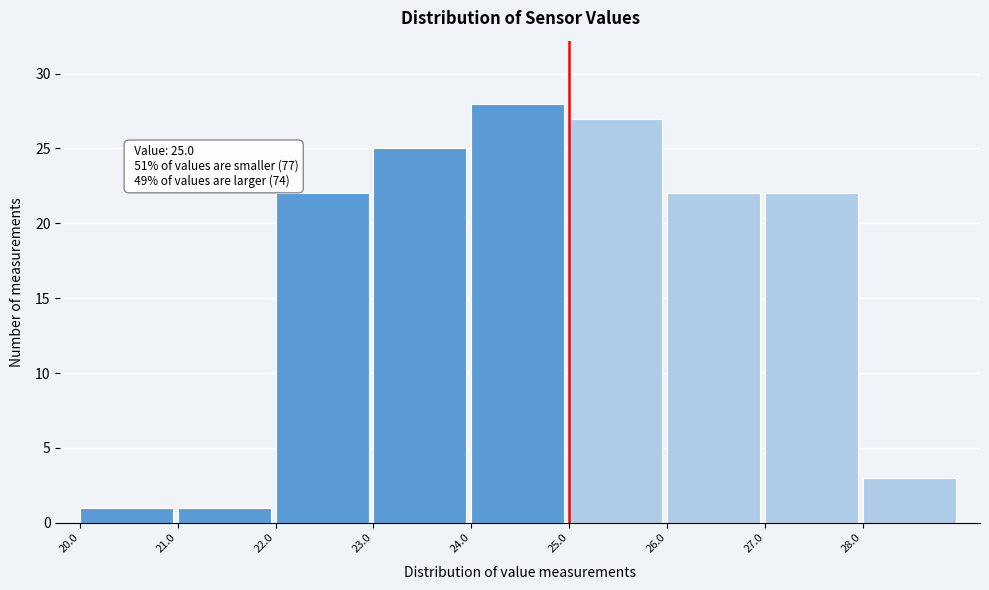

Which range on the x-axis has the tallest bar?

24 to 25